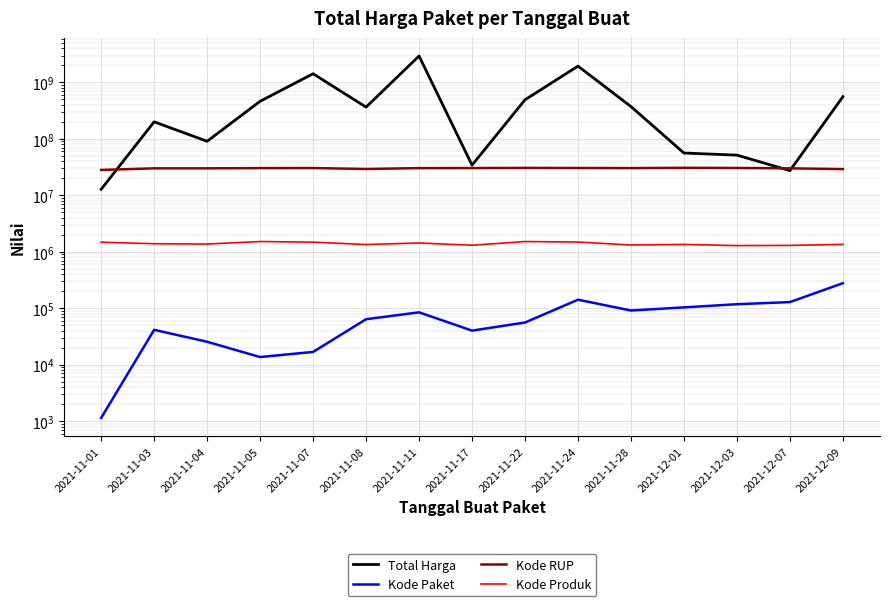

Which series ends up on top after the final intersection of Kode RUP and Total Harga?

Total Harga